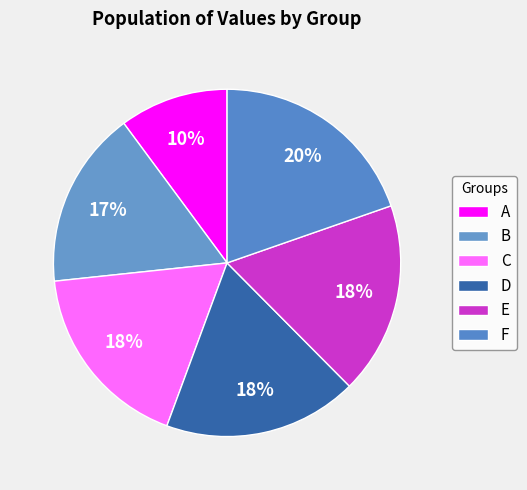

To the nearest percent, what is the combined percentage of C and A?

28%